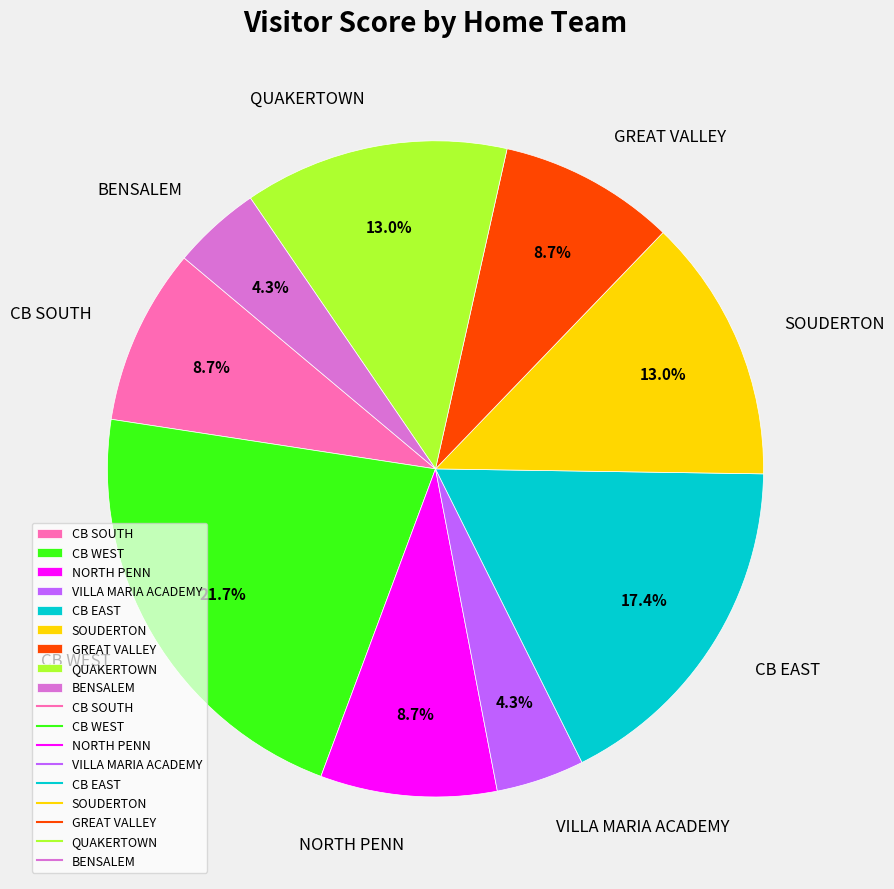

Between CB EAST and SOUDERTON, which is larger?

CB EAST